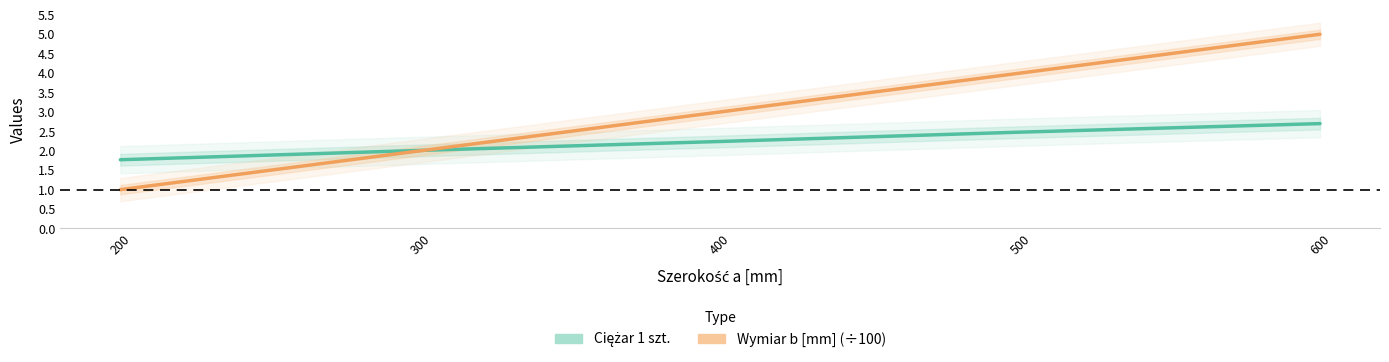

What is the sum of the Ciężar 1 szt. values at 500 and 200?

4.2